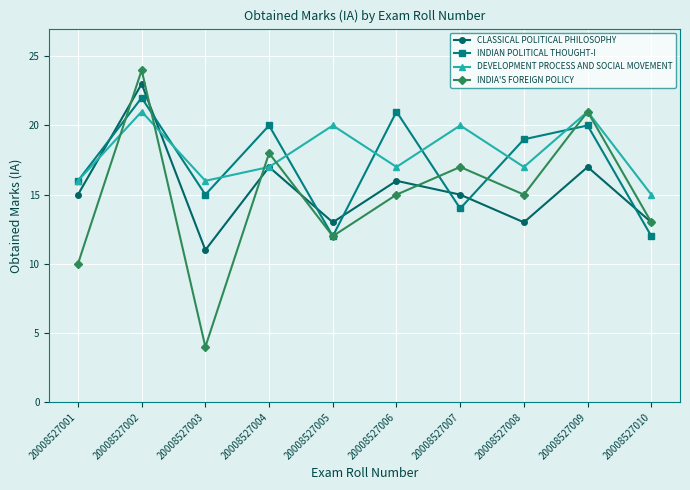

Reading left to right, extract all data points from this chart.

CLASSICAL POLITICAL PHILOSOPHY: 20008527001=15	20008527002=23	20008527003=11	20008527004=17	20008527005=13	20008527006=16	20008527007=15	20008527008=13	20008527009=17	20008527010=13
INDIAN POLITICAL THOUGHT-I: 20008527001=16	20008527002=22	20008527003=15	20008527004=20	20008527005=12	20008527006=21	20008527007=14	20008527008=19	20008527009=20	20008527010=12
DEVELOPMENT PROCESS AND SOCIAL MOVEMENT: 20008527001=16	20008527002=21	20008527003=16	20008527004=17	20008527005=20	20008527006=17	20008527007=20	20008527008=17	20008527009=21	20008527010=15
INDIA'S FOREIGN POLICY: 20008527001=10	20008527002=24	20008527003=4	20008527004=18	20008527005=12	20008527006=15	20008527007=17	20008527008=15	20008527009=21	20008527010=13